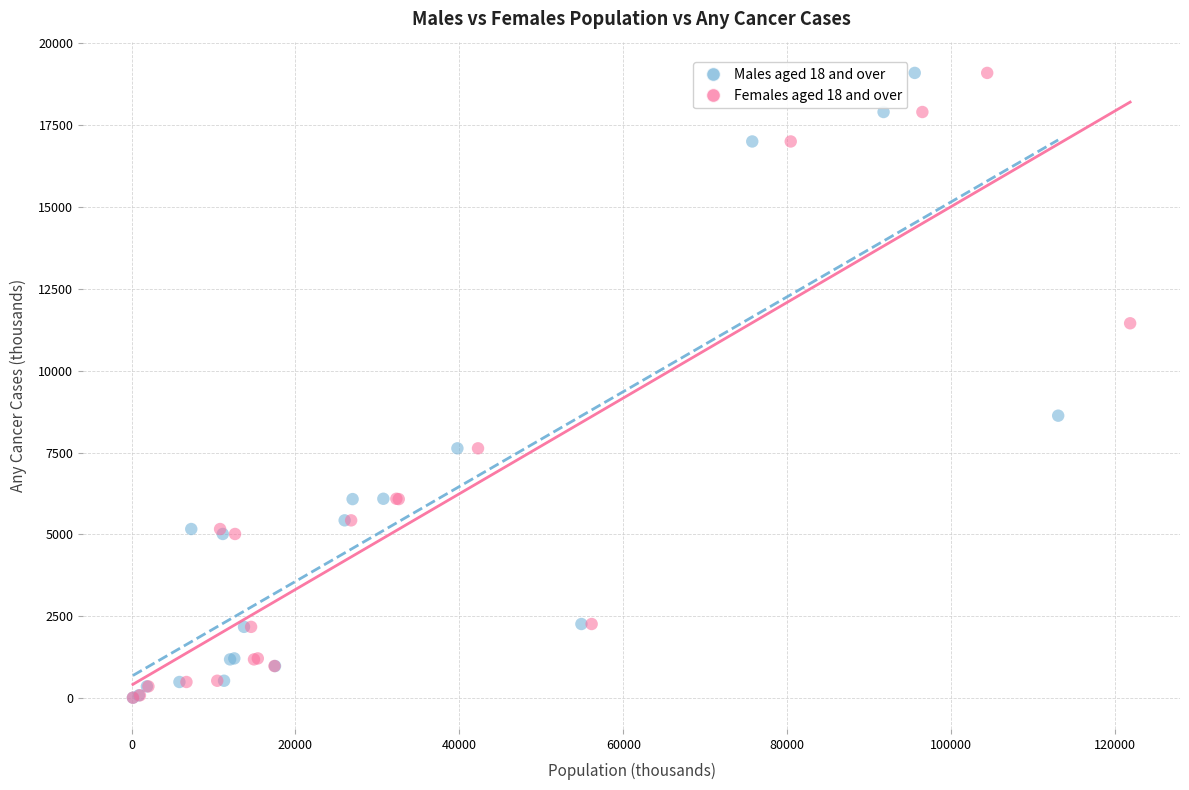

What are all the series names shown in the legend?

Males aged 18 and over, Females aged 18 and over